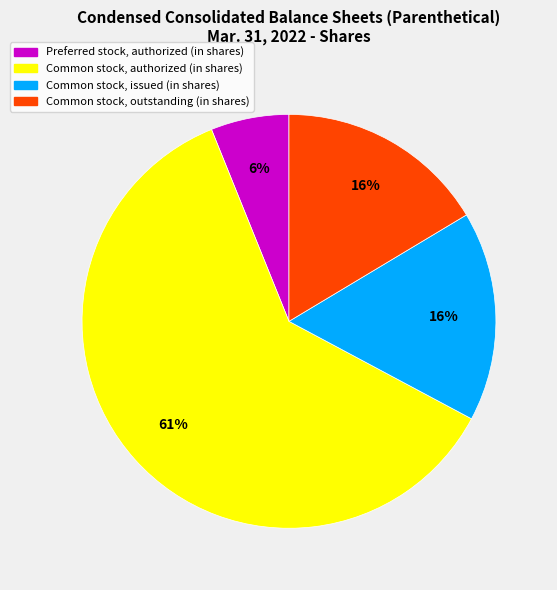

Does any single category account for the majority?

Yes